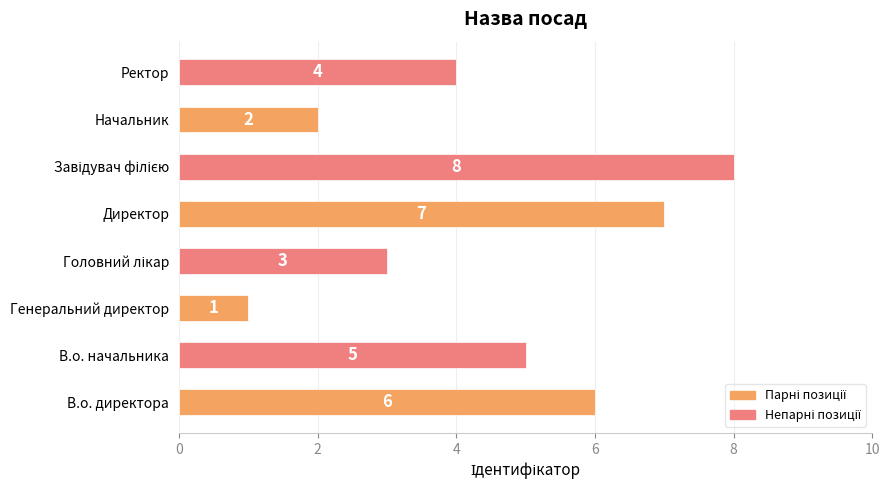

What is the maximum value shown in the chart?

8